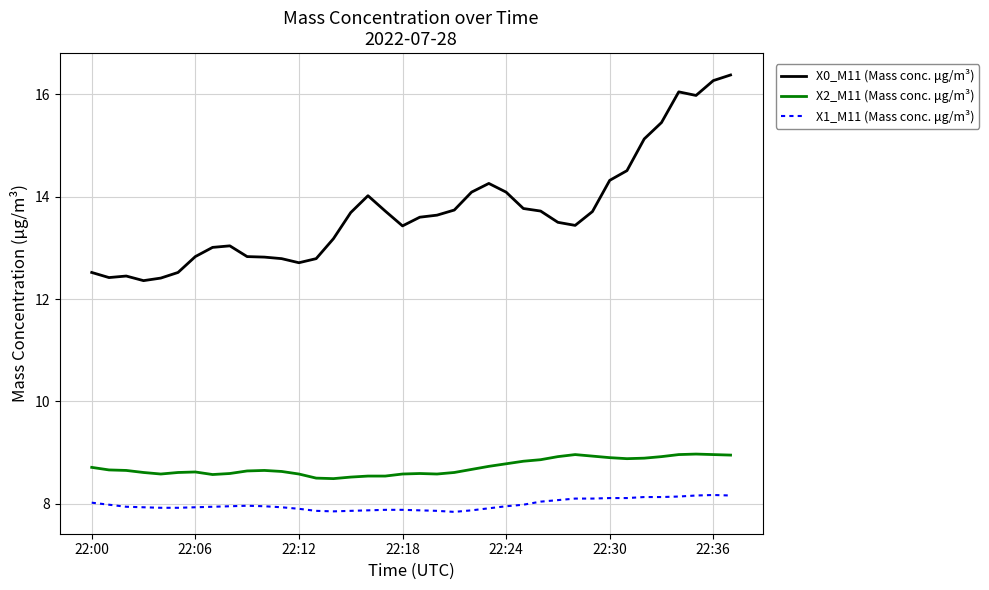

What is the maximum value for X2_M11 (Mass conc. μg/m³)?

9.0